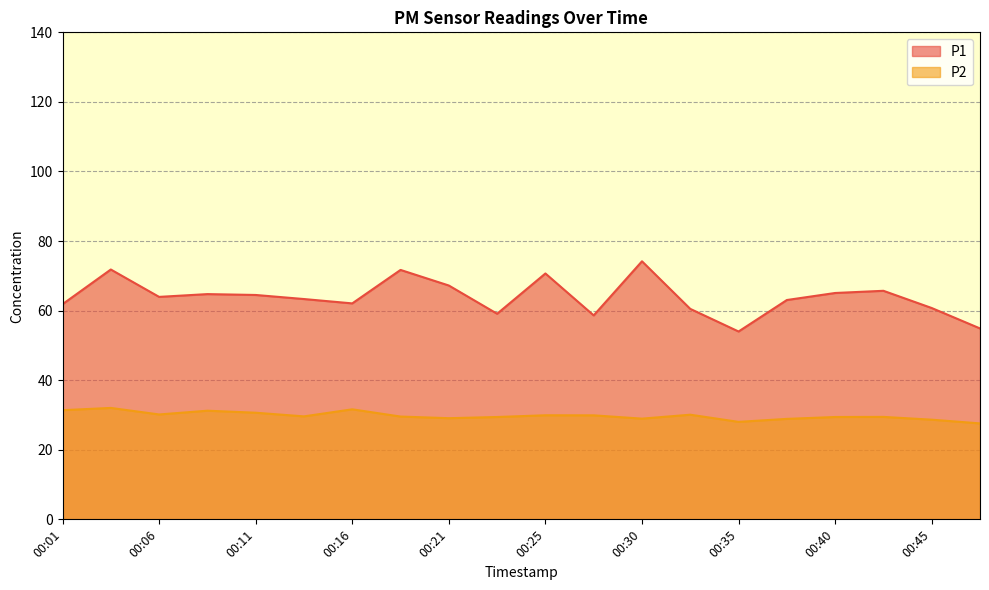

True or false: P1 and P2 cross at least once.

False